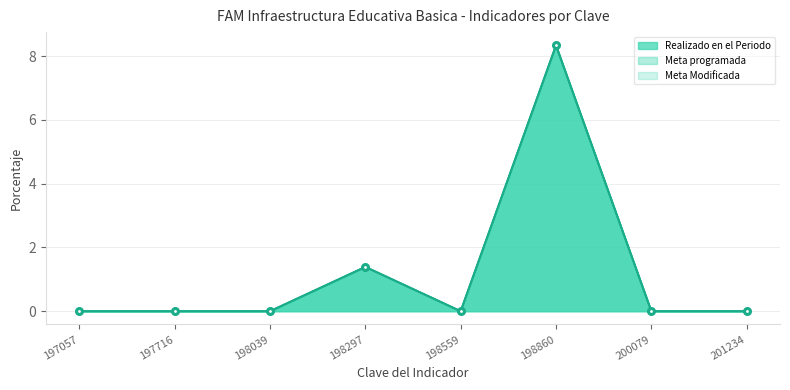

Which series changed the most between 198559 and 200079?

Meta programada